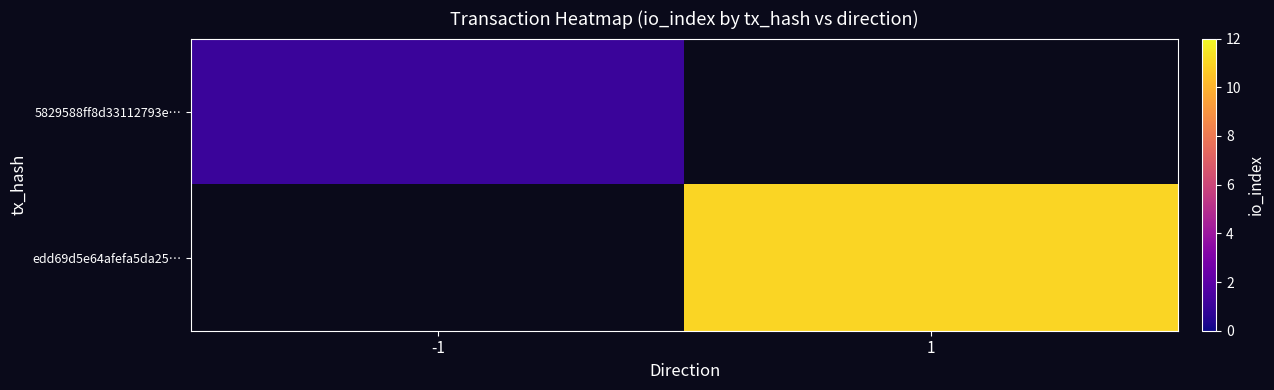

What is the greatest value displayed?

11.0